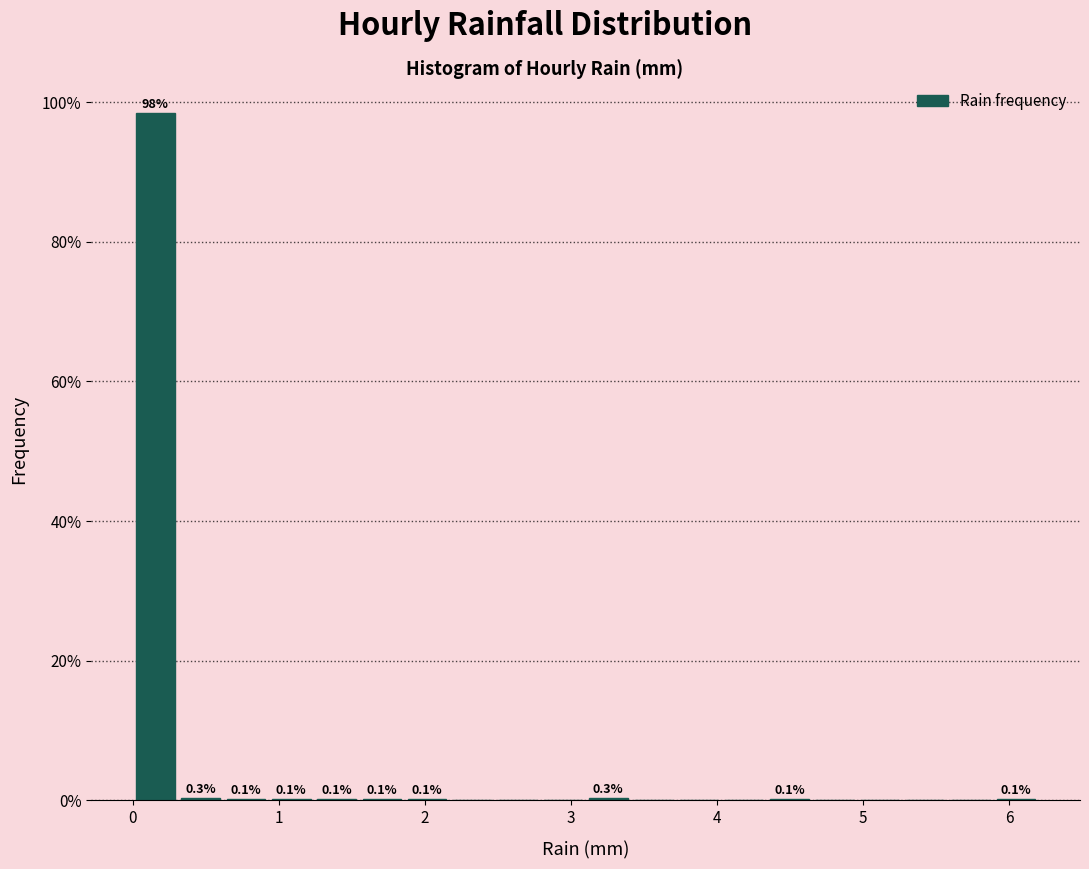

Read against the x-axis, roughly where is the centre of the tallest bar?

0.2